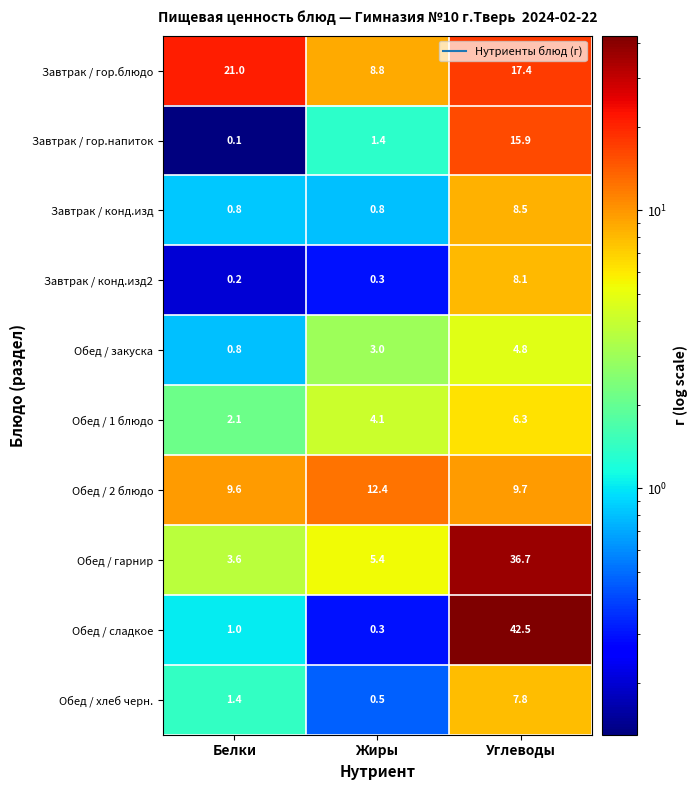

Rank the series at Углеводы from highest to lowest value.

Обед / сладкое, Обед / гарнир, Завтрак / гор.блюдо, Завтрак / гор.напиток, Обед / 2 блюдо, Завтрак / конд.изд, Завтрак / конд.изд2, Обед / хлеб черн., Обед / 1 блюдо, Обед / закуска